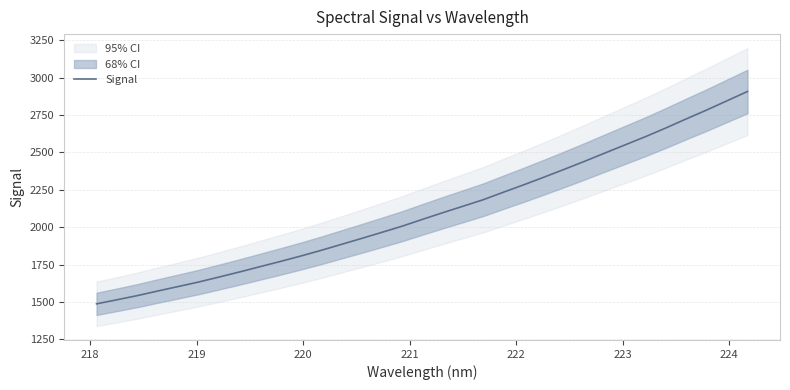

How many lines are shown in the chart?

1